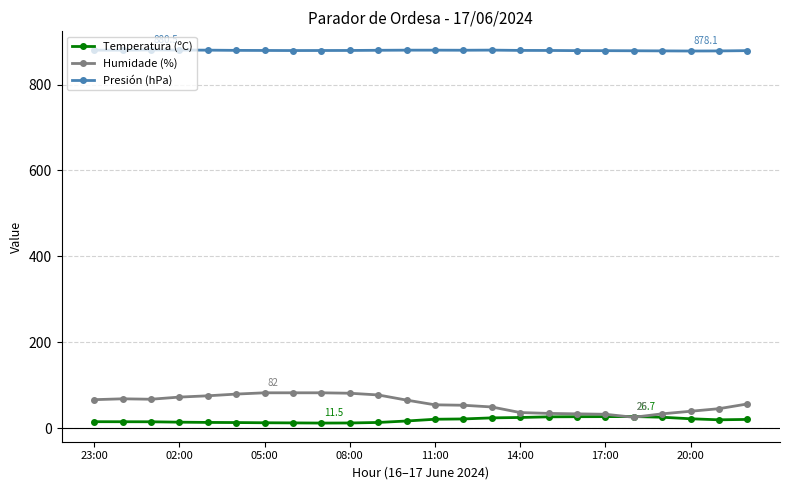

What is the maximum value for Presión (hPa)?

880.5